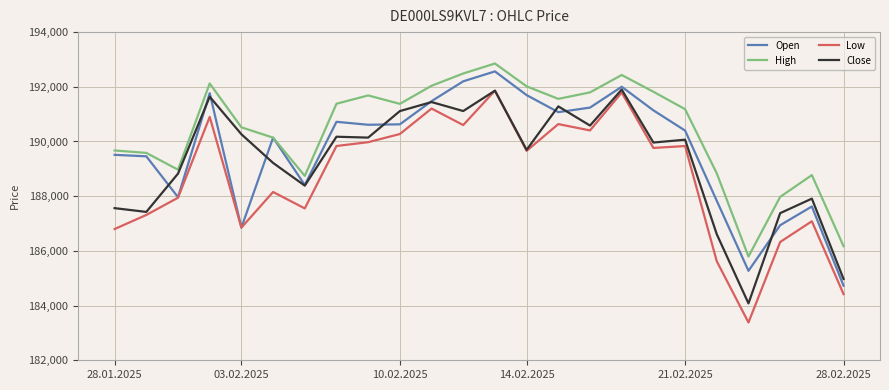

What is the minimum value for High?

185793